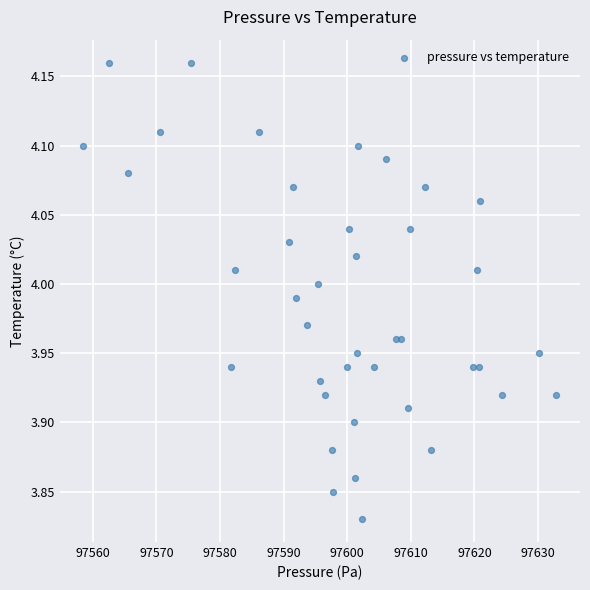

What is the range of Y values (max minus min)?

0.3